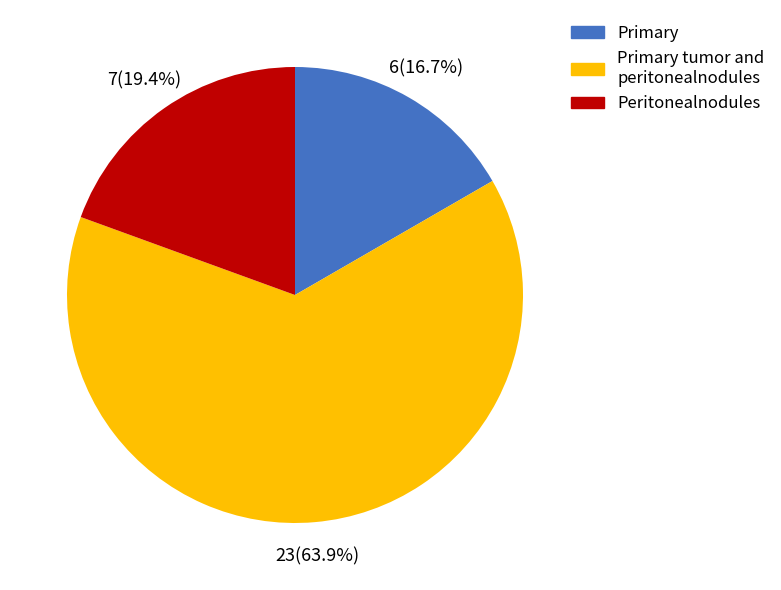

How many segments does this pie chart have?

3